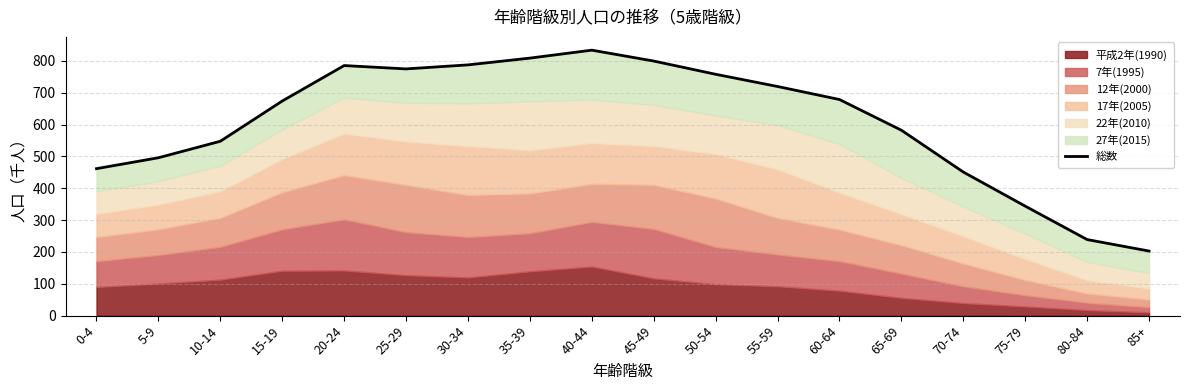

Rank the categories by value from highest to lowest.

40-44, 35-39, 45-49, 30-34, 20-24, 25-29, 50-54, 55-59, 60-64, 15-19, 65-69, 10-14, 5-9, 0-4, 70-74, 75-79, 80-84, 85+